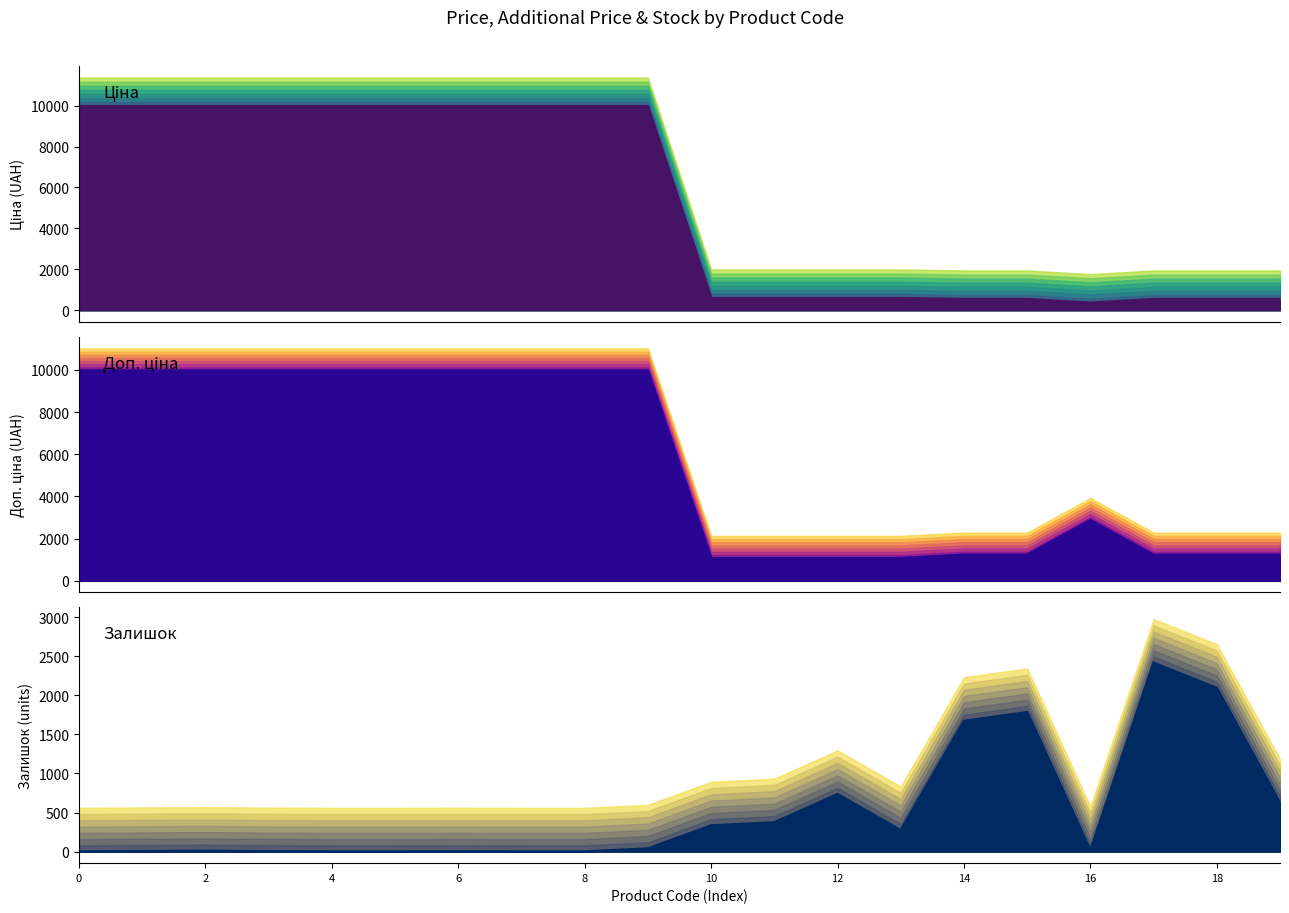

How many intersections are there between Ціна and Залишок?

5